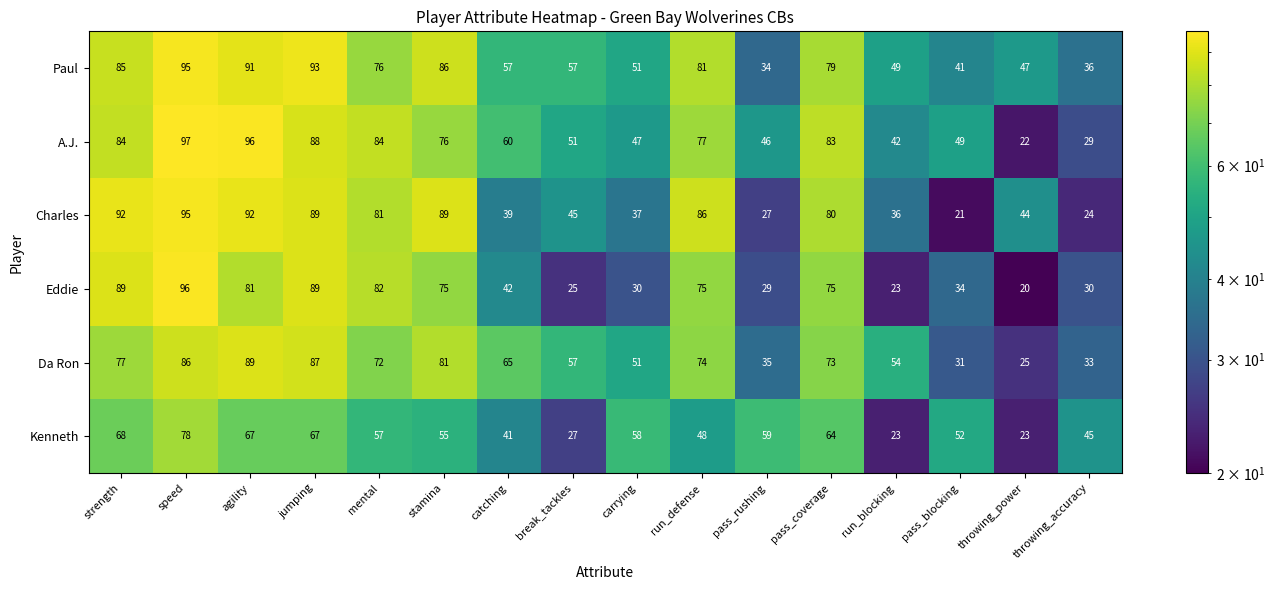

Count the number of data series in this chart.

6